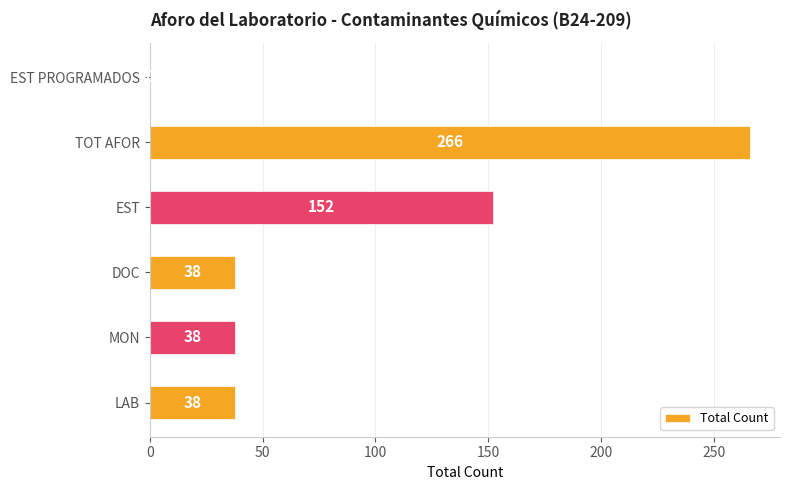

What is the maximum value shown in the chart?

266